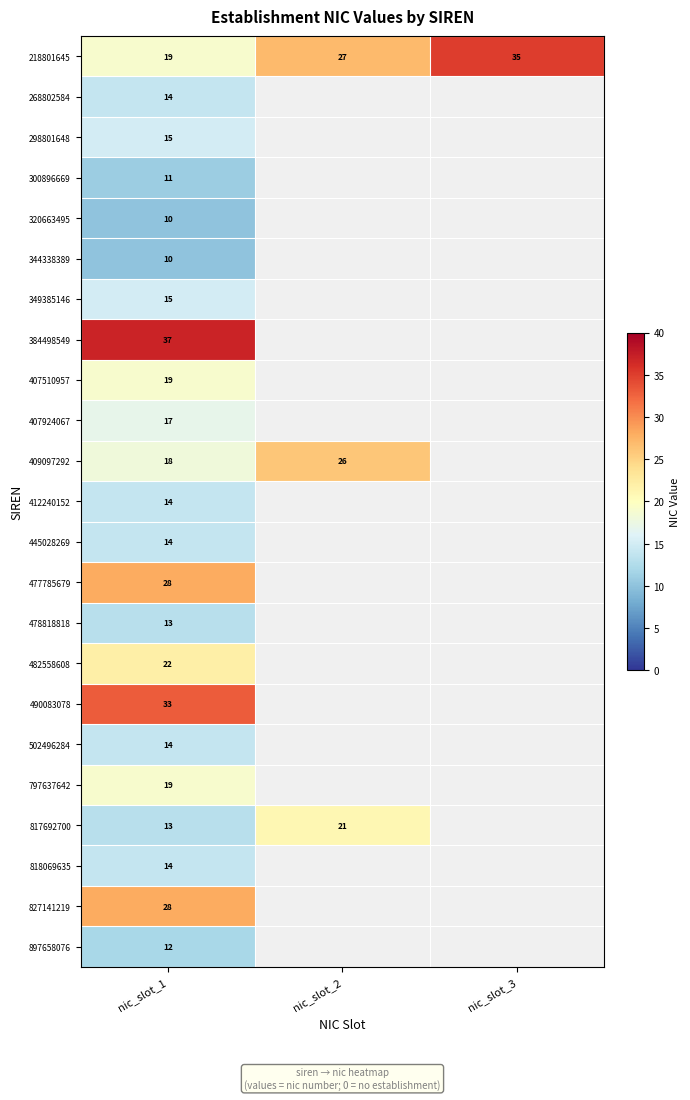

Is it true that 412240152 equals 14 at nic_slot_1?

True